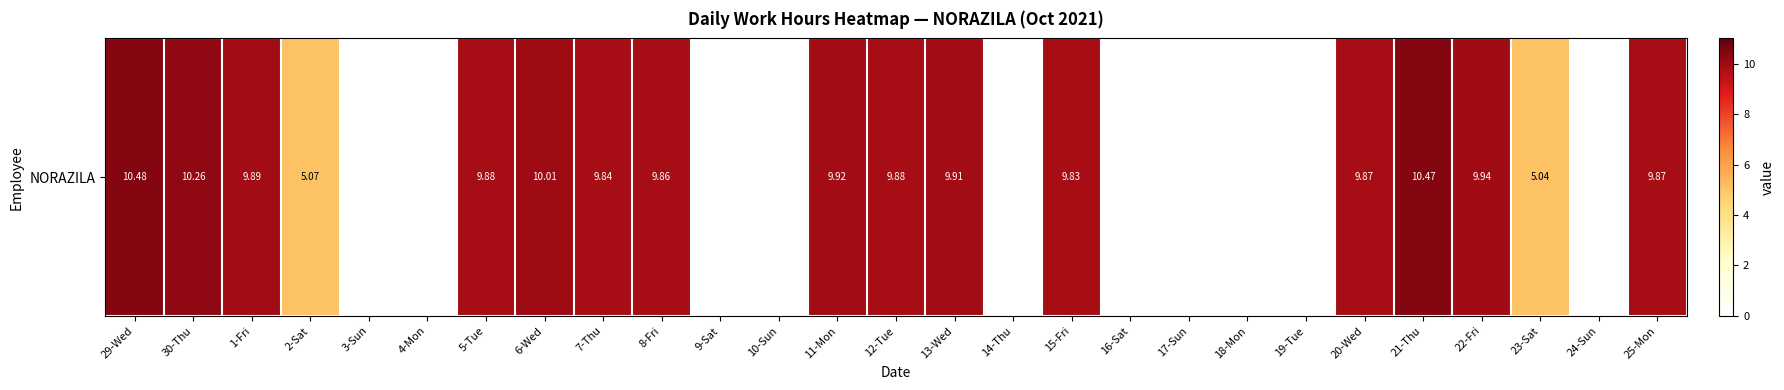

List the labels in order of value, largest first.

29-Wed, 21-Thu, 30-Thu, 6-Wed, 22-Fri, 11-Mon, 13-Wed, 1-Fri, 5-Tue, 12-Tue, 20-Wed, 25-Mon, 8-Fri, 7-Thu, 15-Fri, 2-Sat, 23-Sat, 3-Sun, 4-Mon, 9-Sat, 10-Sun, 14-Thu, 16-Sat, 17-Sun, 18-Mon, 19-Tue, 24-Sun